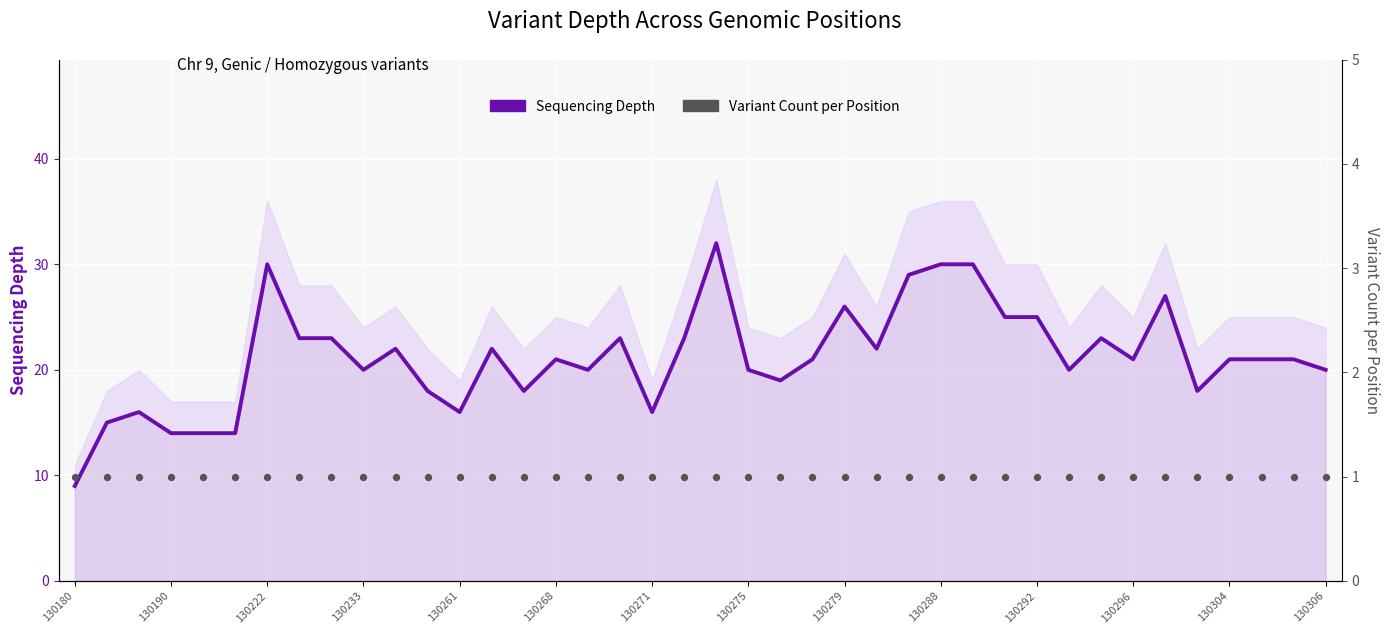

Which series reaches the maximum Y coordinate?

Sequencing Depth